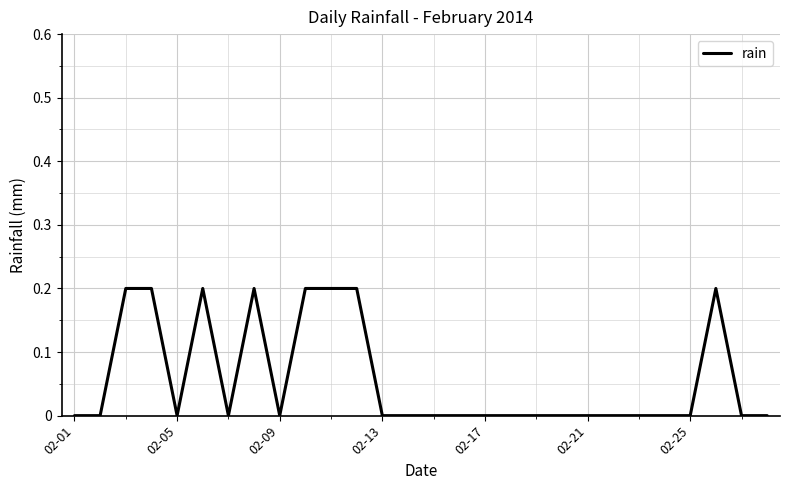

Does the chart have visible grid lines?

Yes